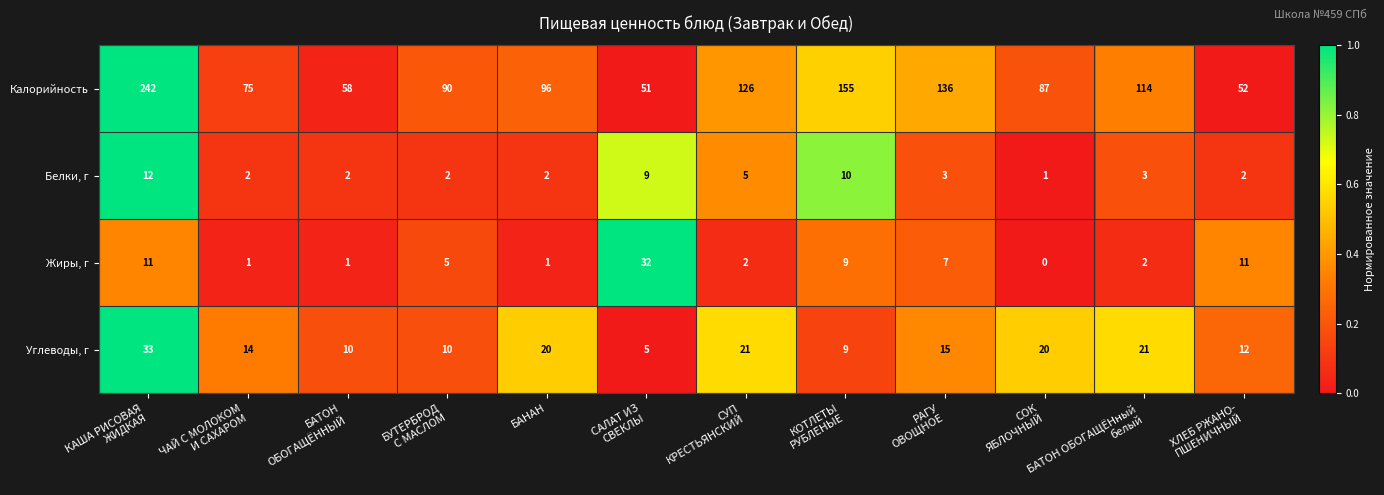

What is the difference between the highest and lowest values at БАНАН?

95